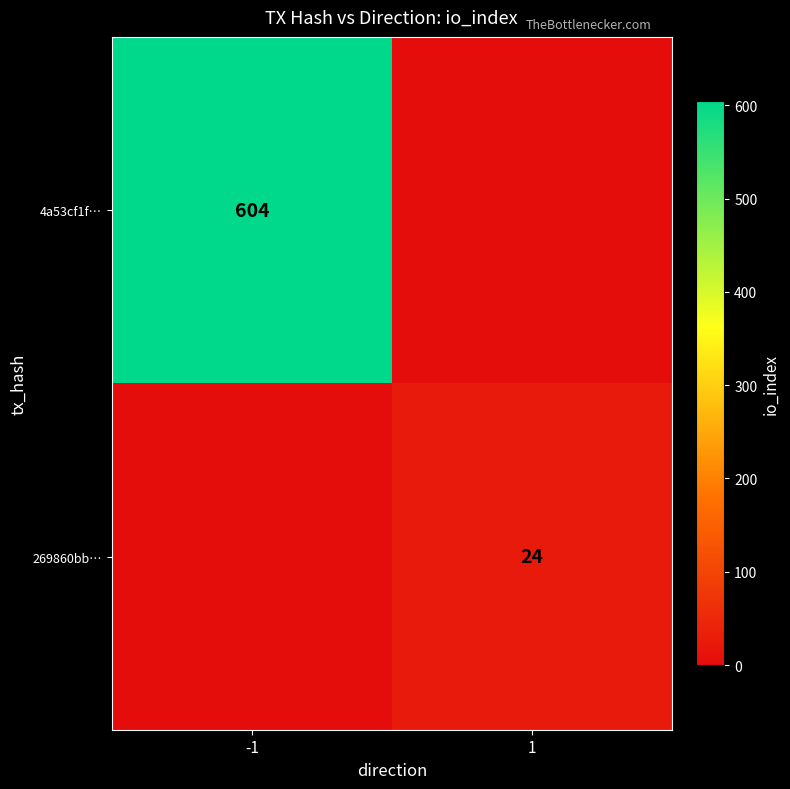

The value of 4a53cf1f… at -1 is 973. True or false?

False